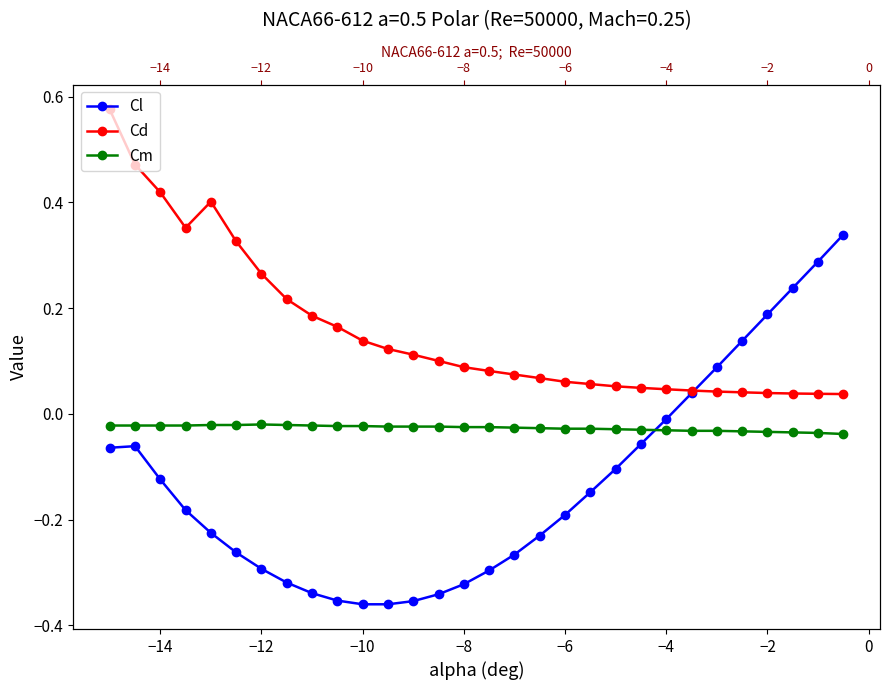

What are all the series names shown in the legend?

Cl, Cd, Cm